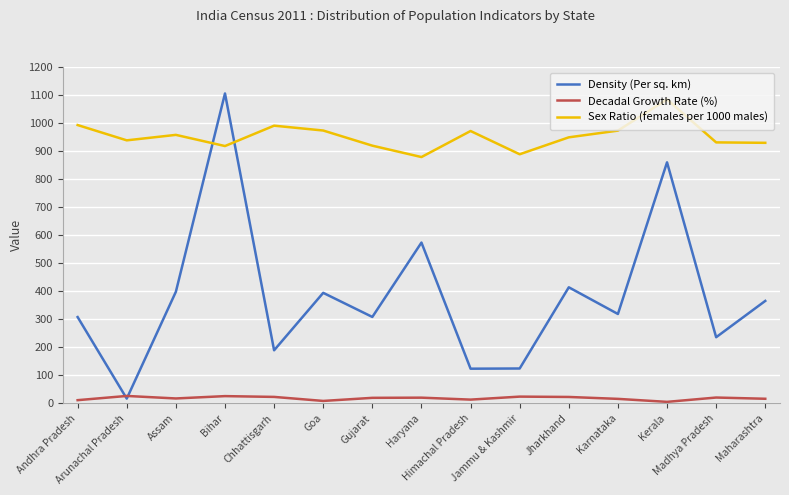

At how many categories does at least one series exceed 392?

15